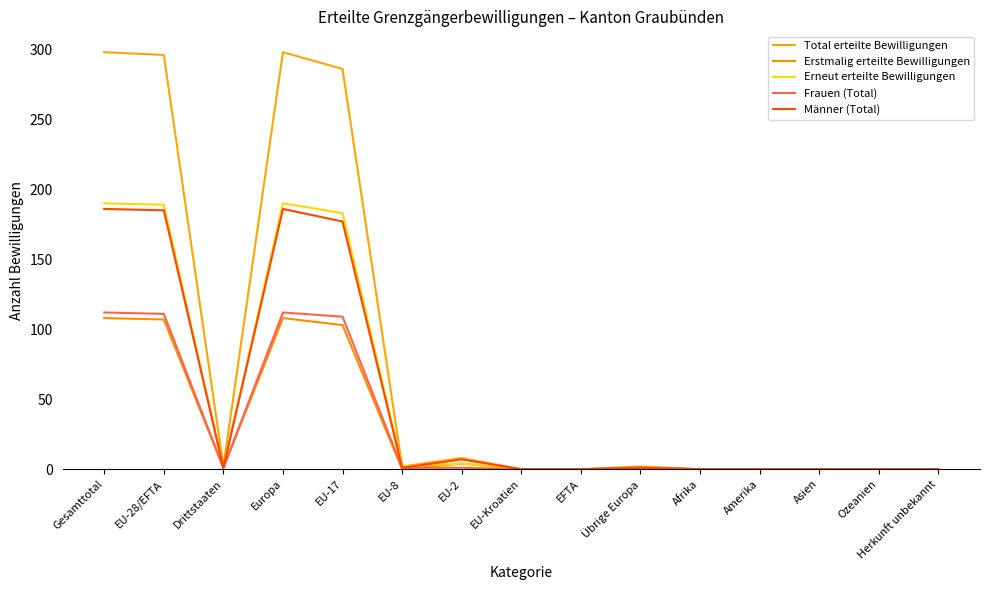

Does the chart have visible grid lines?

No